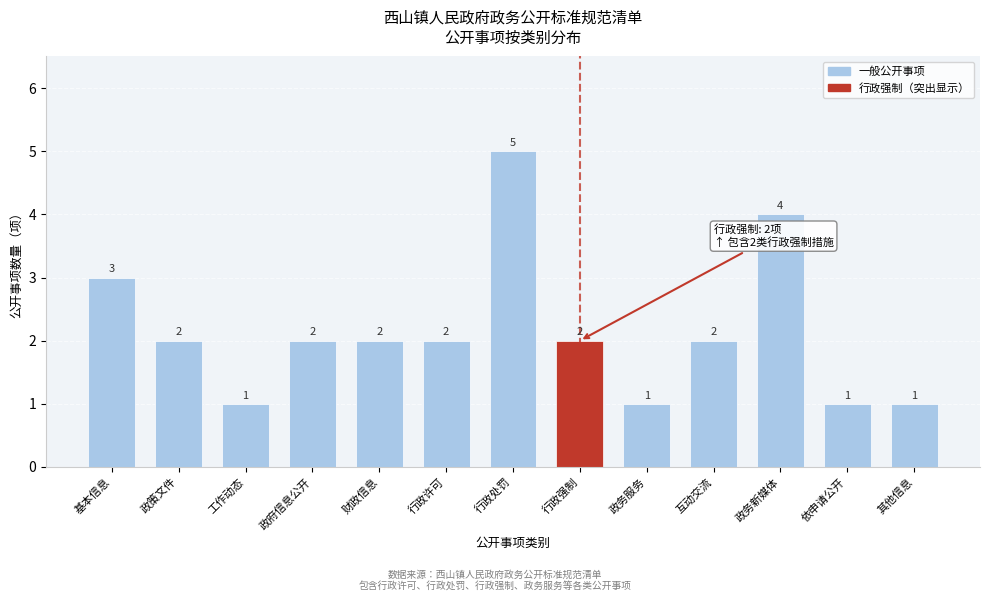

Reading left to right, extract all data points from this chart.

基本信息=3	政策文件=2	工作动态=1	政府信息公开=2	财政信息=2	行政许可=2	行政处罚=5	行政强制=2	政务服务=1	互动交流=2	政务新媒体=4	依申请公开=1	其他信息=1